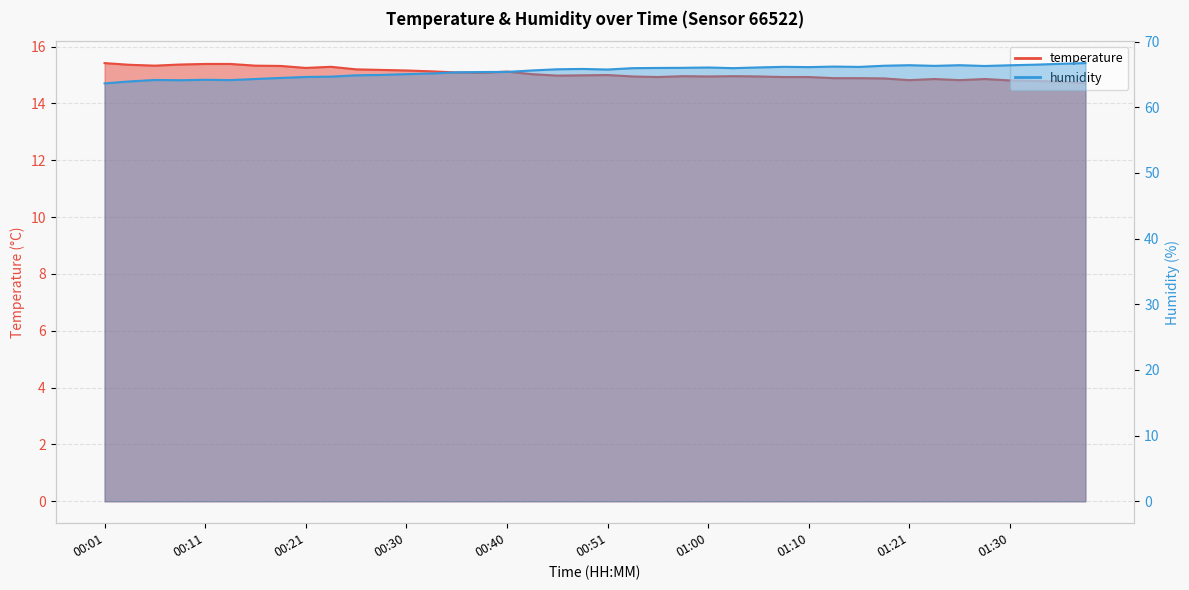

Where is the first local maximum for humidity?

00:06